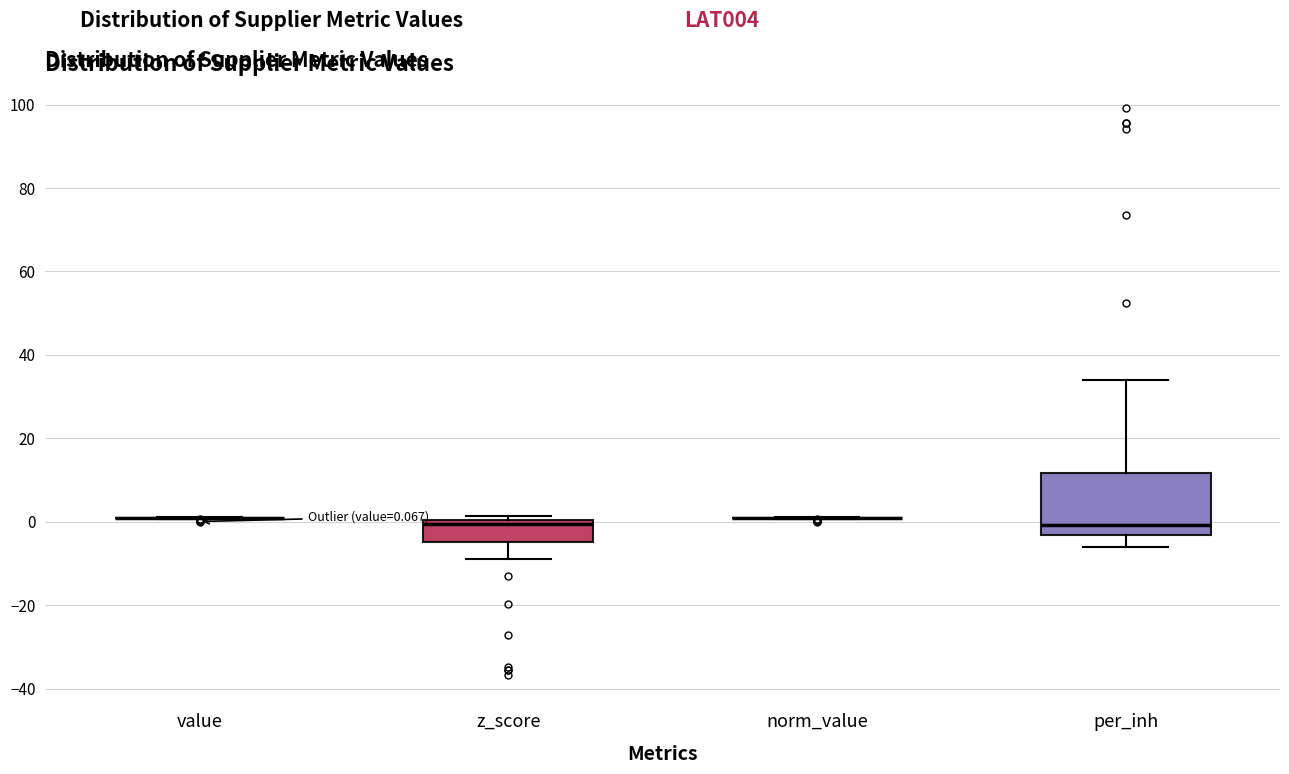

Which box is the tallest, from its lower edge to its upper edge?

per_inh